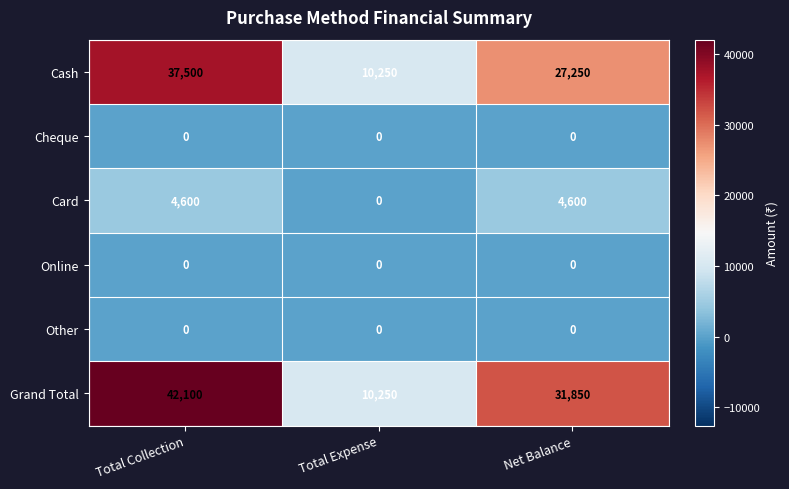

Between Total Collection and Total Expense, which series saw the biggest shift?

Grand Total